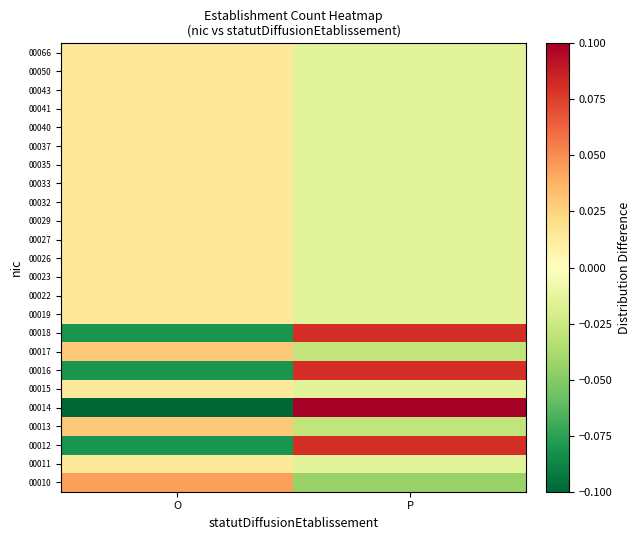

What is the difference between the highest and lowest values at O?

0.1